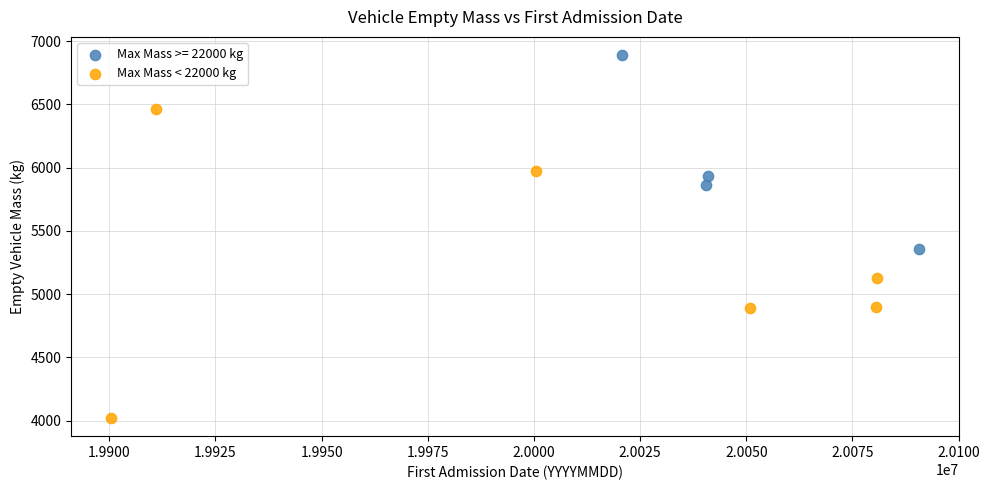

Which series contains the highest Y value?

Max Mass >= 22000 kg